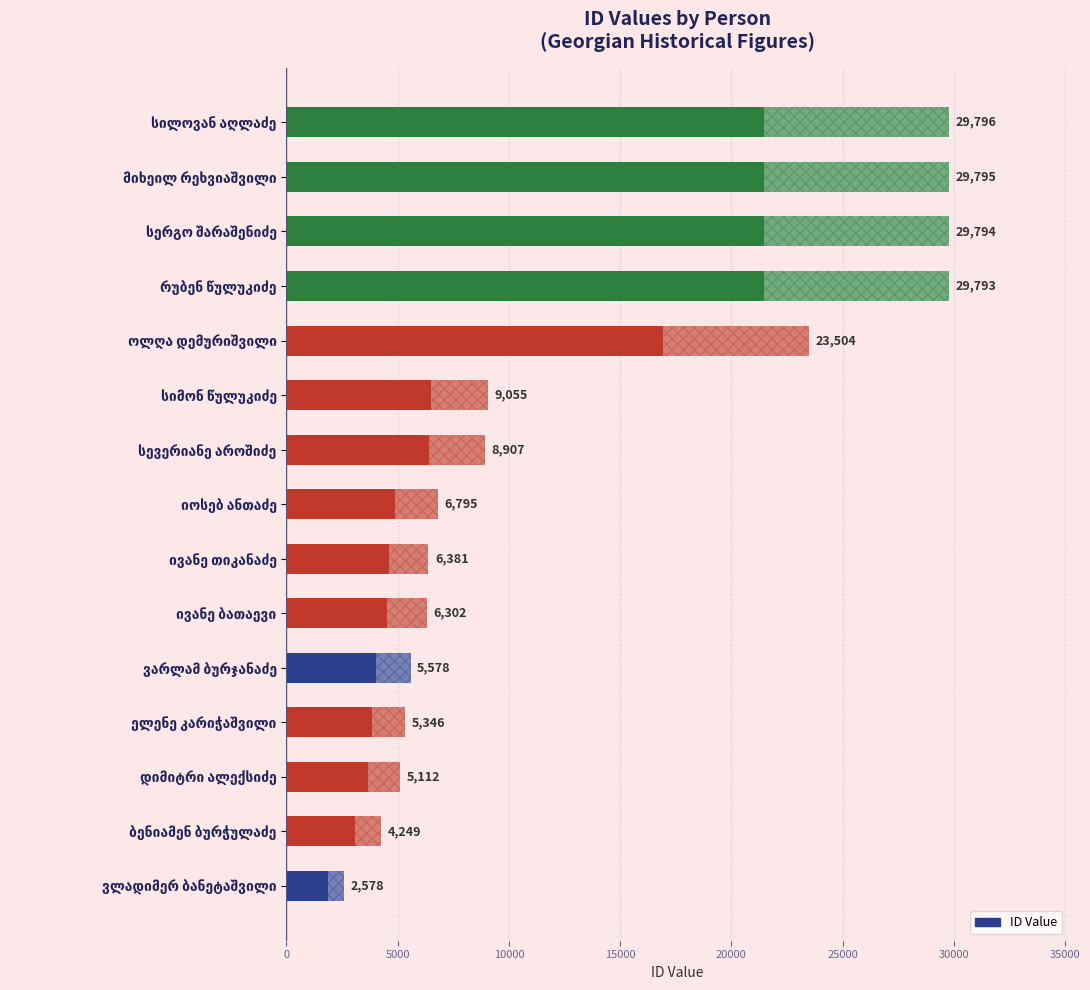

What is the difference between the maximum and minimum values?

27218